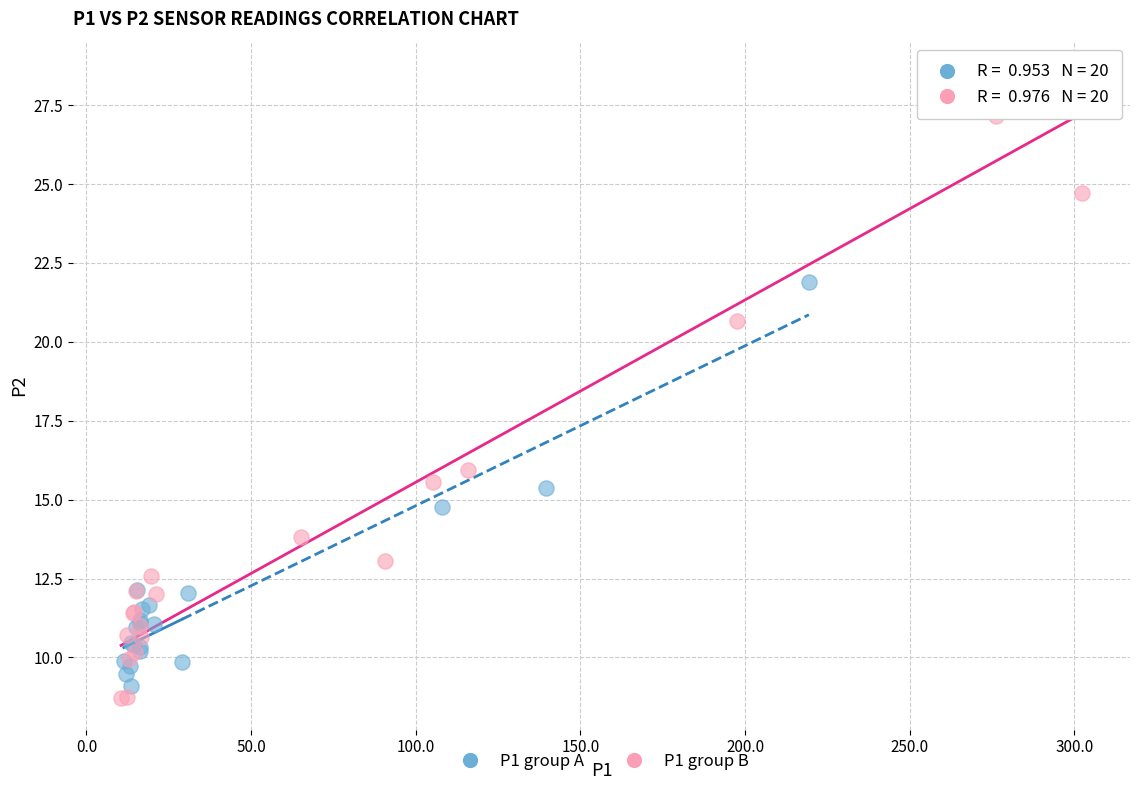

What are all the series names shown in the legend?

P1 group A, P1 group B